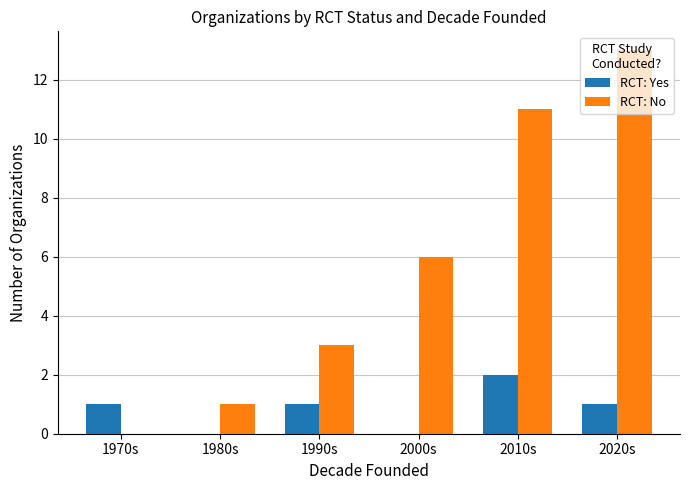

Is it true that RCT: No equals 5 at 2010s?

False